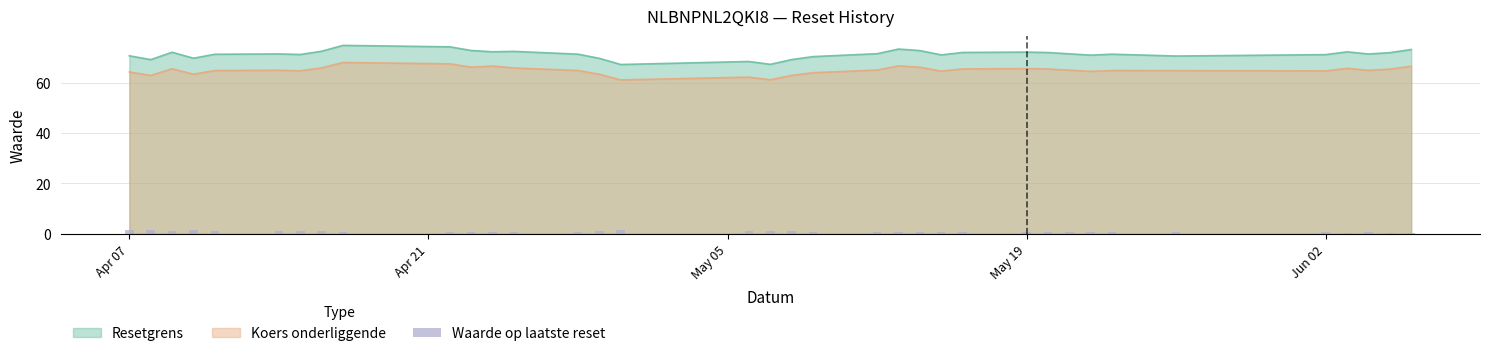

Are the bars grouped side by side (vs. stacked)?

No